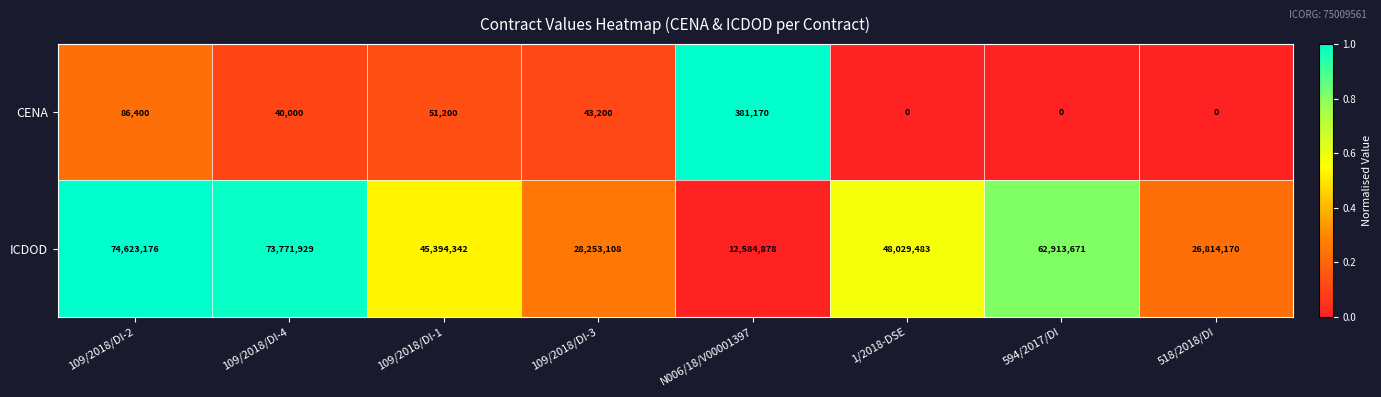

At how many categories does at least one series exceed 0?

8